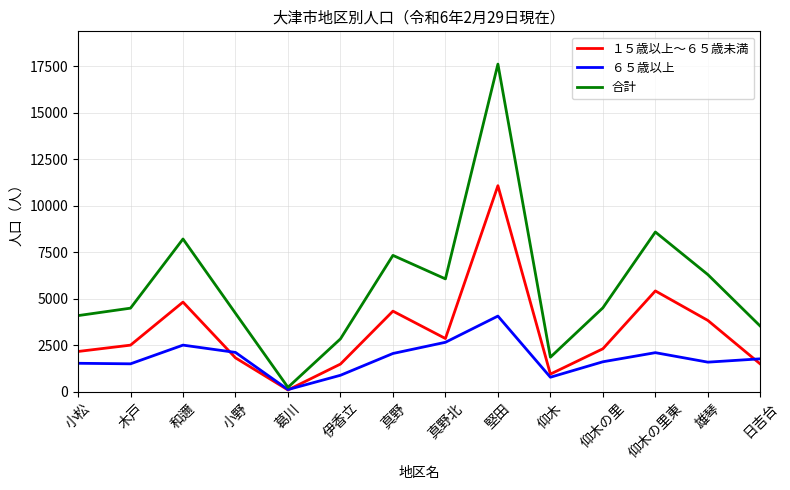

Which series has the largest total across all categories?

合計